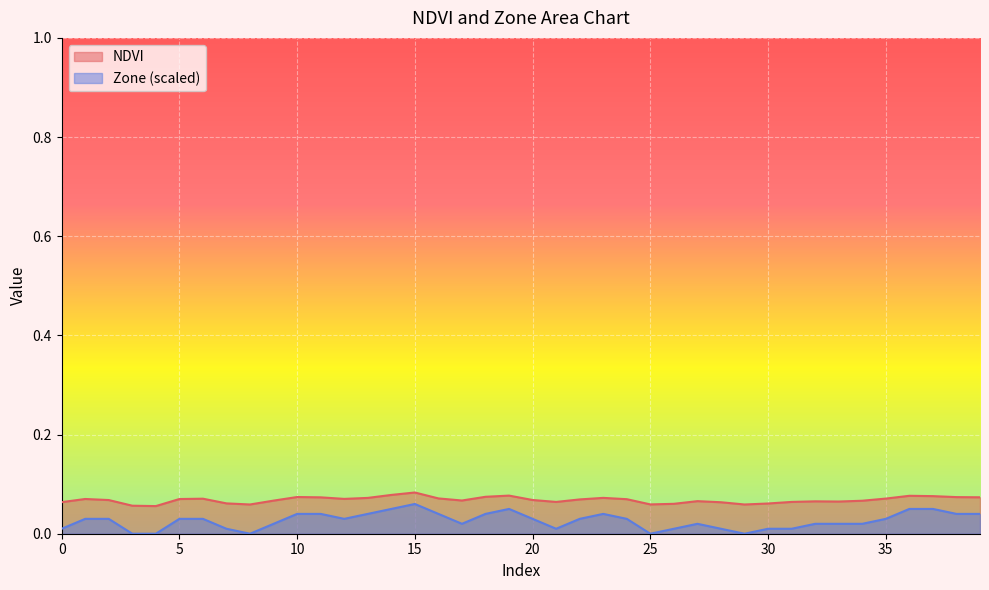

What is the value of the Zone point at the 15th from the left?

0.1